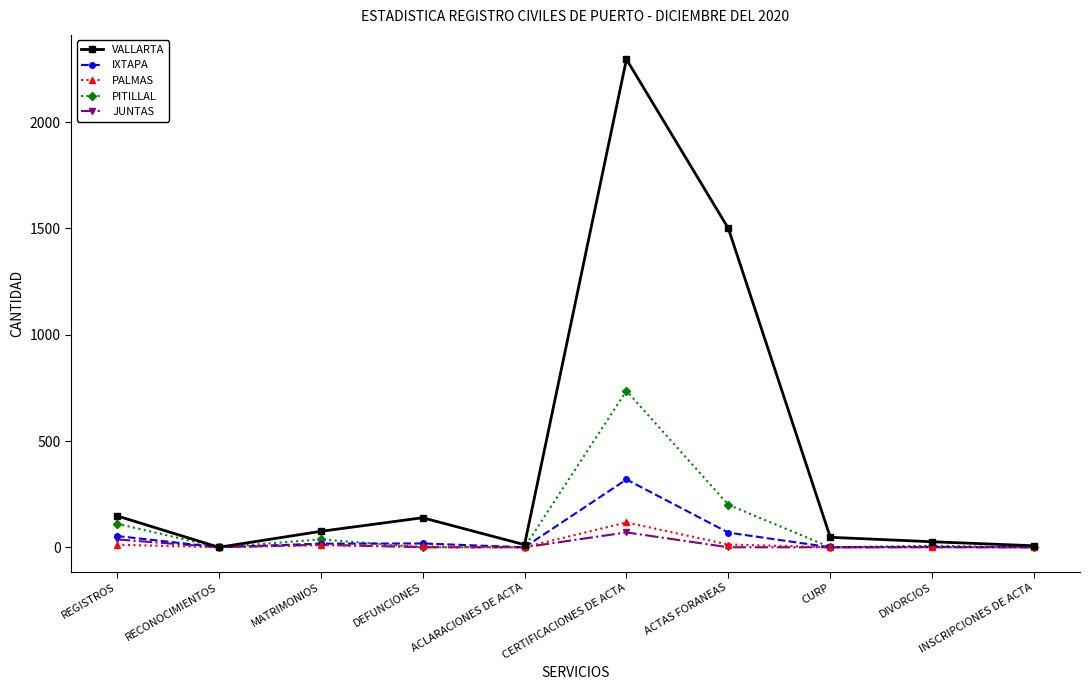

Which series changed the most between ACTAS FORANEAS and CURP?

VALLARTA